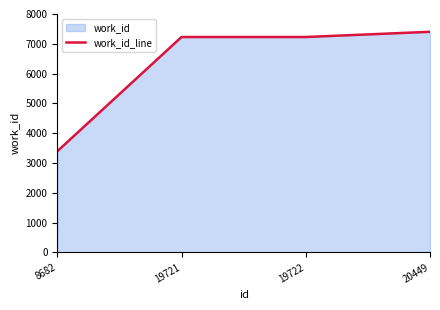

The chart shows a value of 3395 at 8682. True or false?

True